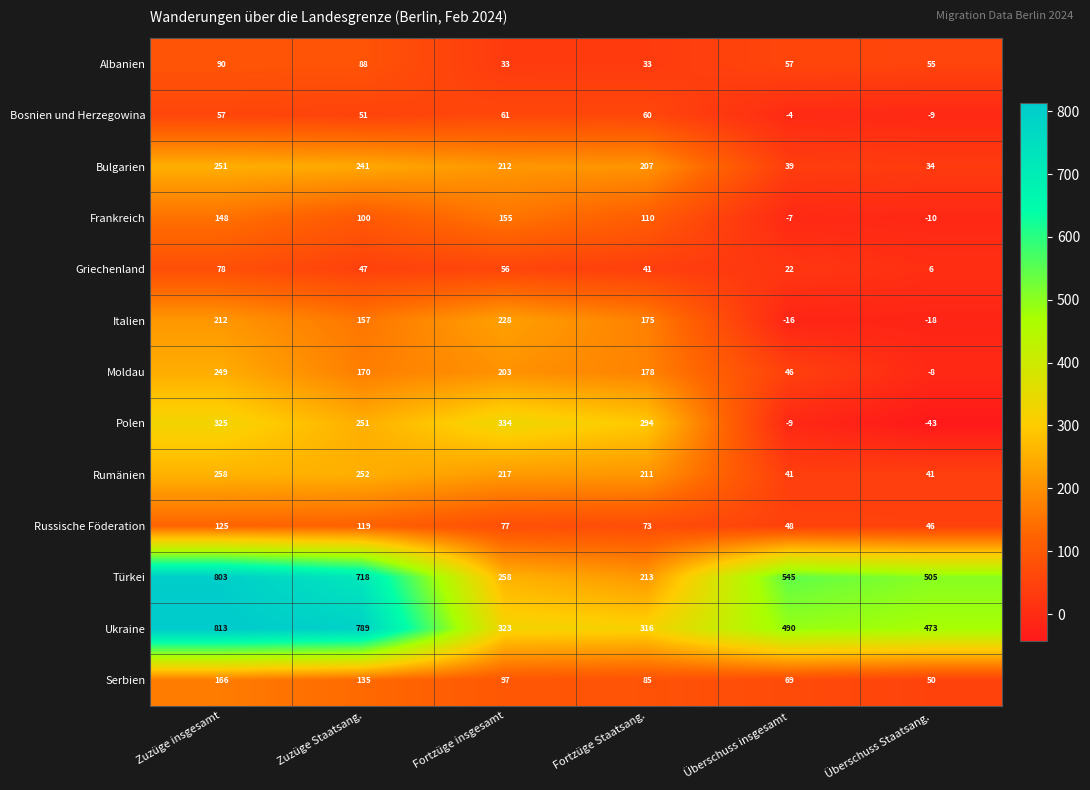

The value of Italien at Zuzüge insgesamt is 212. True or false?

True